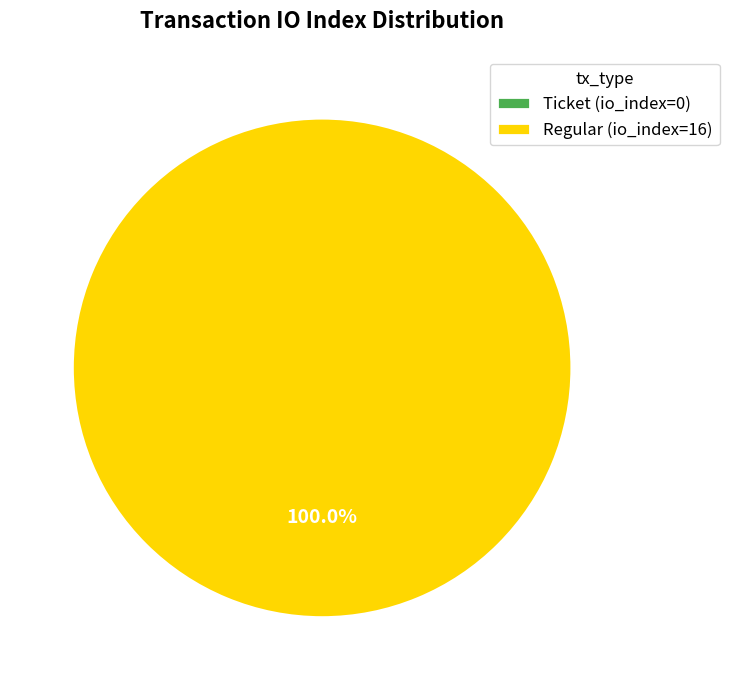

To the nearest percent, what percentage of the pie is Regular?

100%